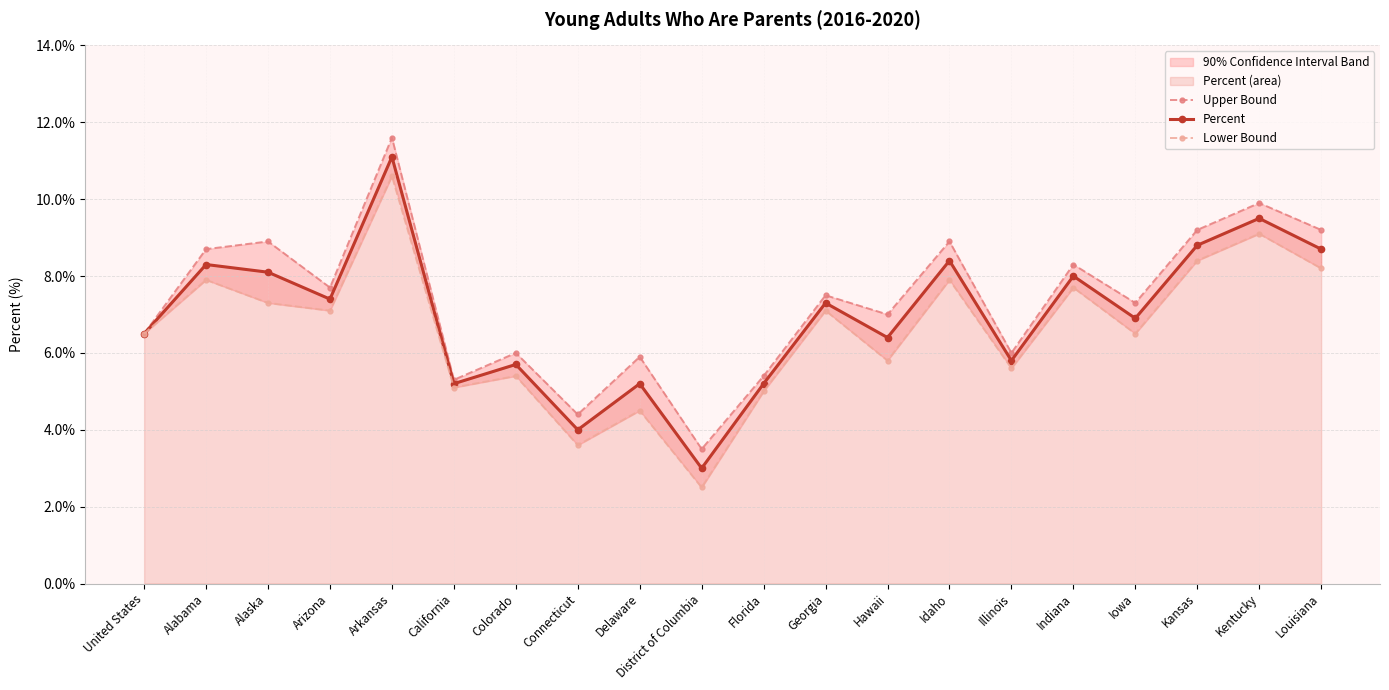

What is the maximum value shown in the chart?

11.6